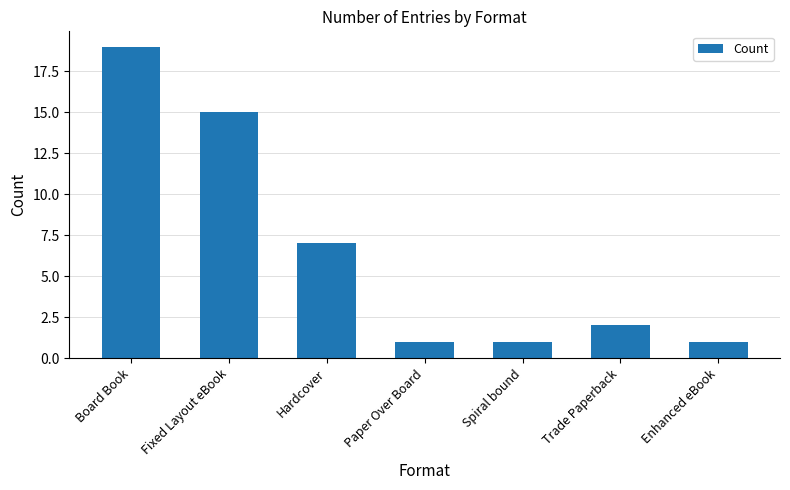

What position from the left is Spiral bound?

5